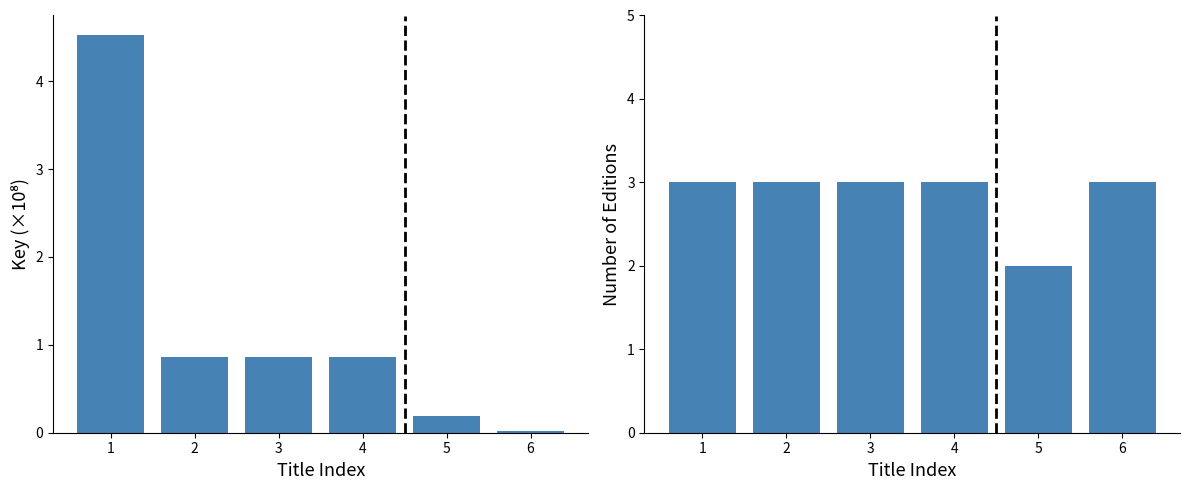

At 2, list the series in order from largest to smallest.

Number of Editions, Key (x1e8)